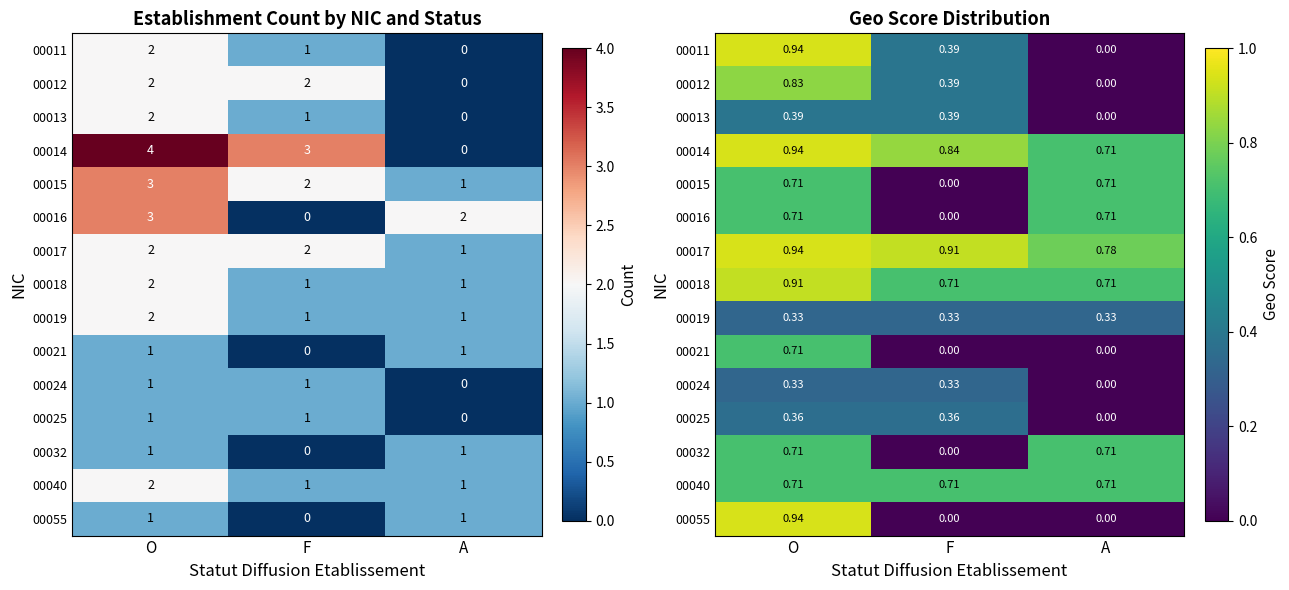

What value does the 00032 series have at A?

0.7